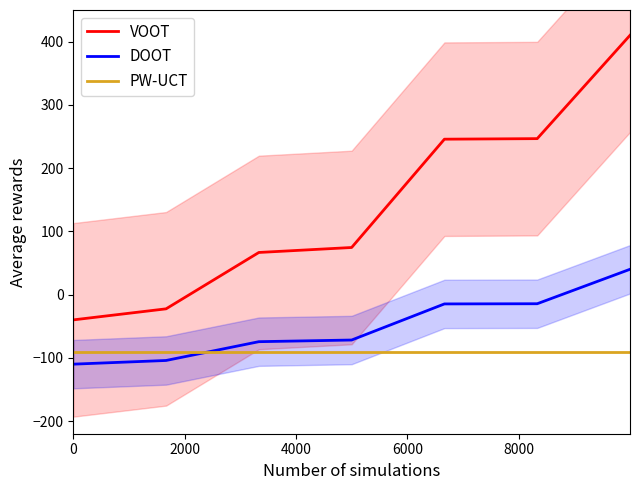

True or false: DOOT and VOOT cross at least once.

False